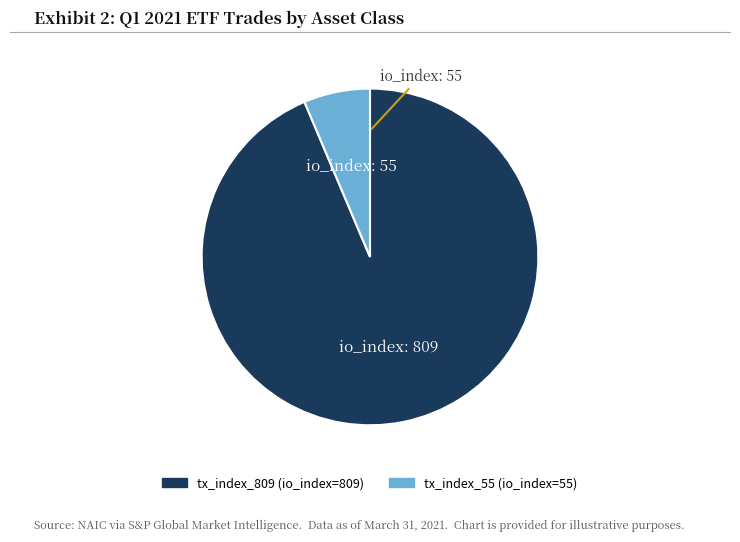

Does tx_index_55 represent more than half of the total?

No